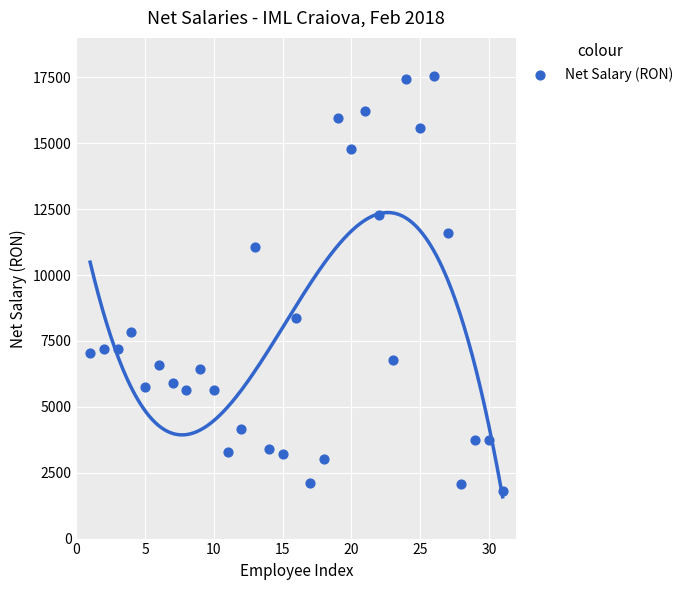

What is the range of X values (max minus min)?

30